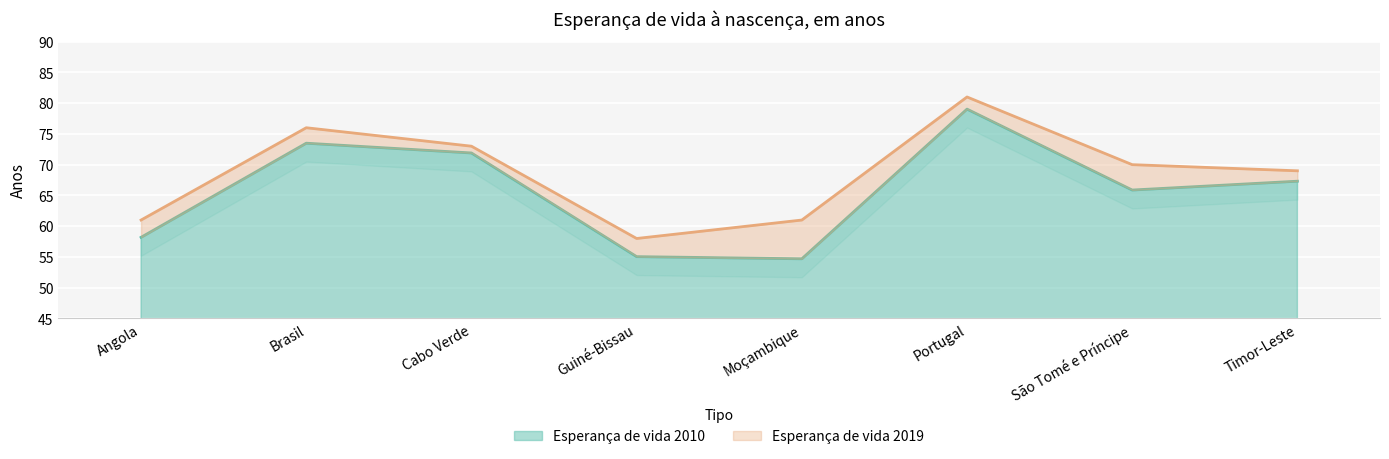

At which category does Esperança de vida 2010 reach its first local peak?

Brasil